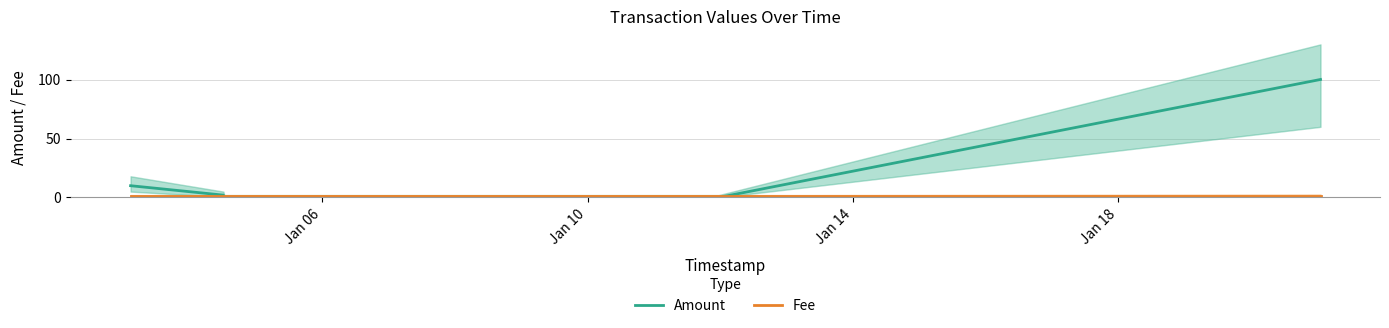

What is the maximum value for Amount?

100.2